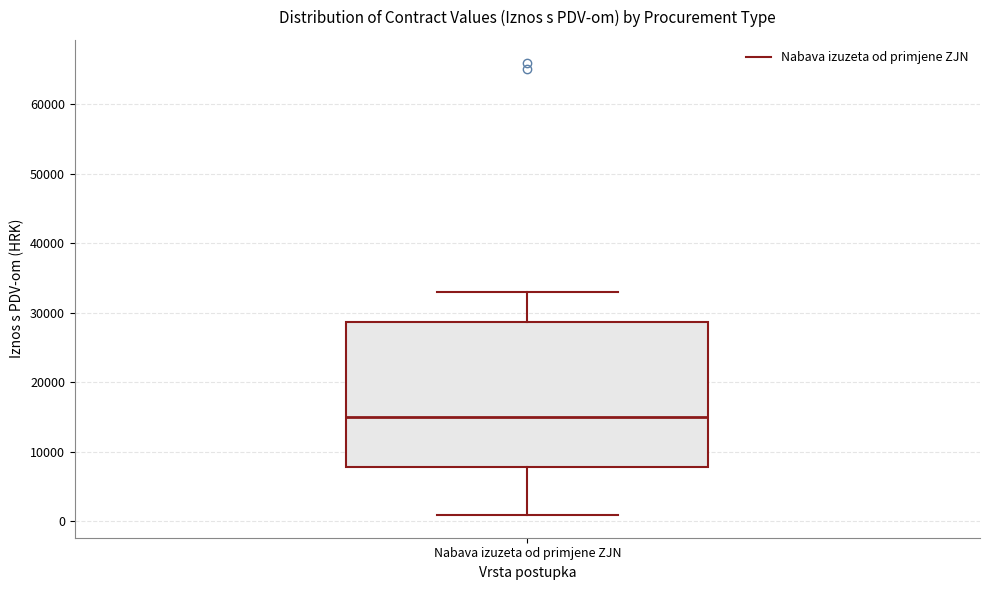

Read this box plot against the y-axis: the position of the median line, the range covered by the box, and the ends of both whiskers. The values are not printed on the chart, so give them approximately, as read against the axis.

median 15000, box 8000 to 29000, whiskers 1000 to 33000